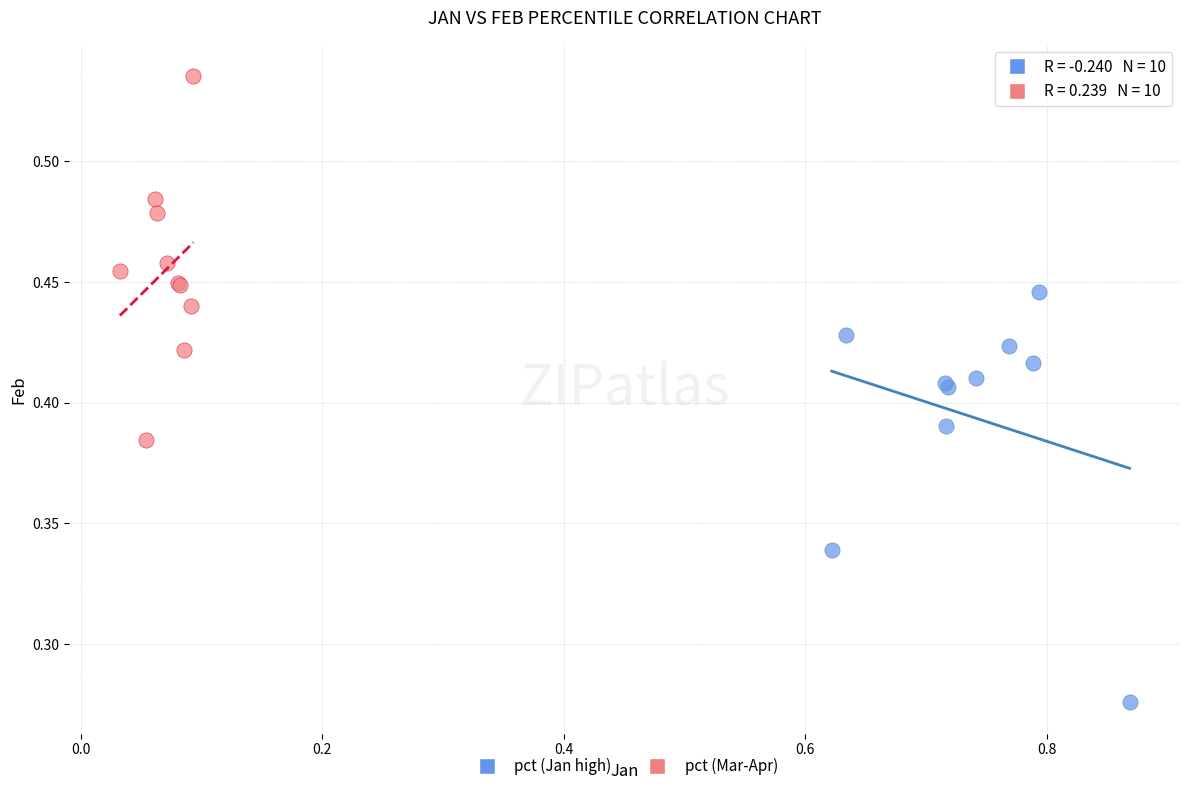

Which series contains the lowest Y value?

pct (Jan high)